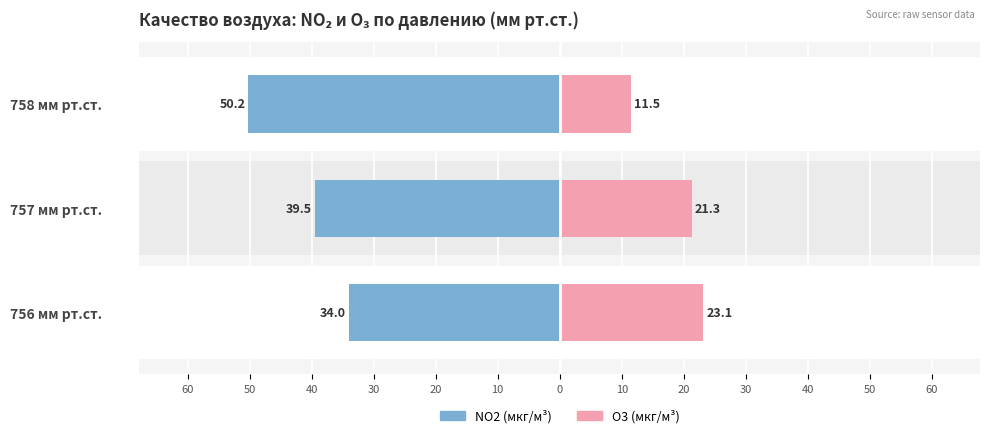

What is the maximum value for O3 (мкг/м³)?

23.1